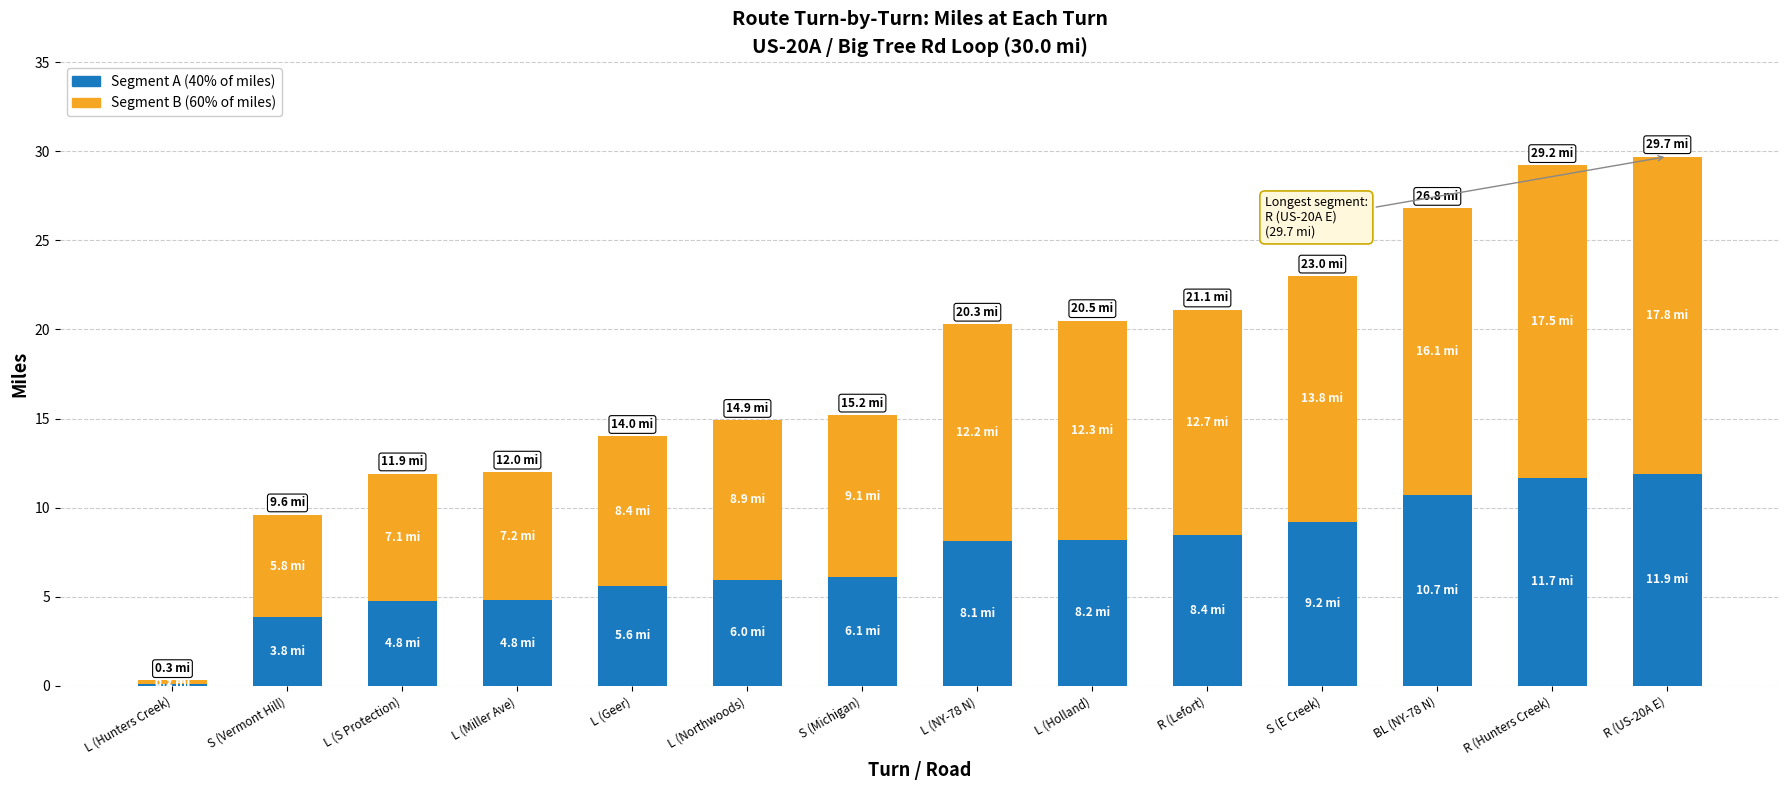

What is the total value across all series at L (Northwoods)?

14.9